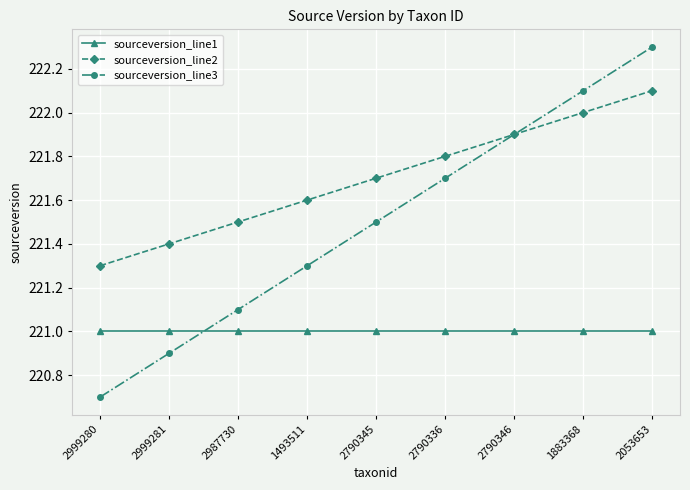

Which category has the highest value across all series?

2053653